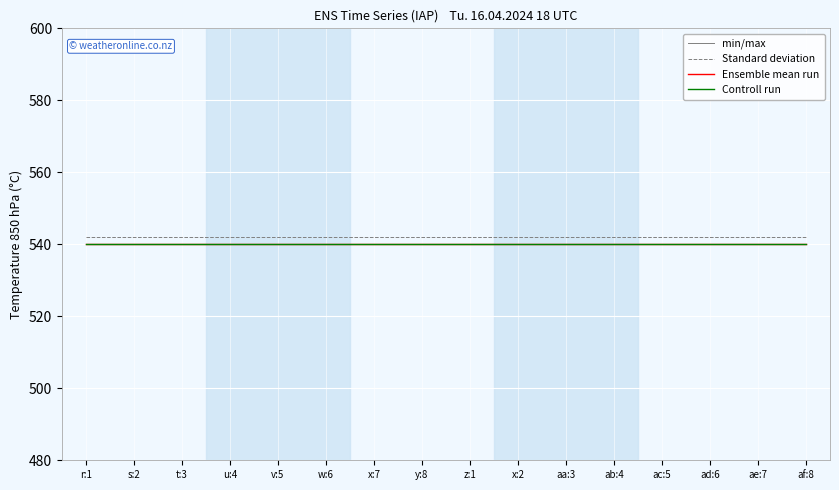

At which category is the sum across all series the highest?

r:1